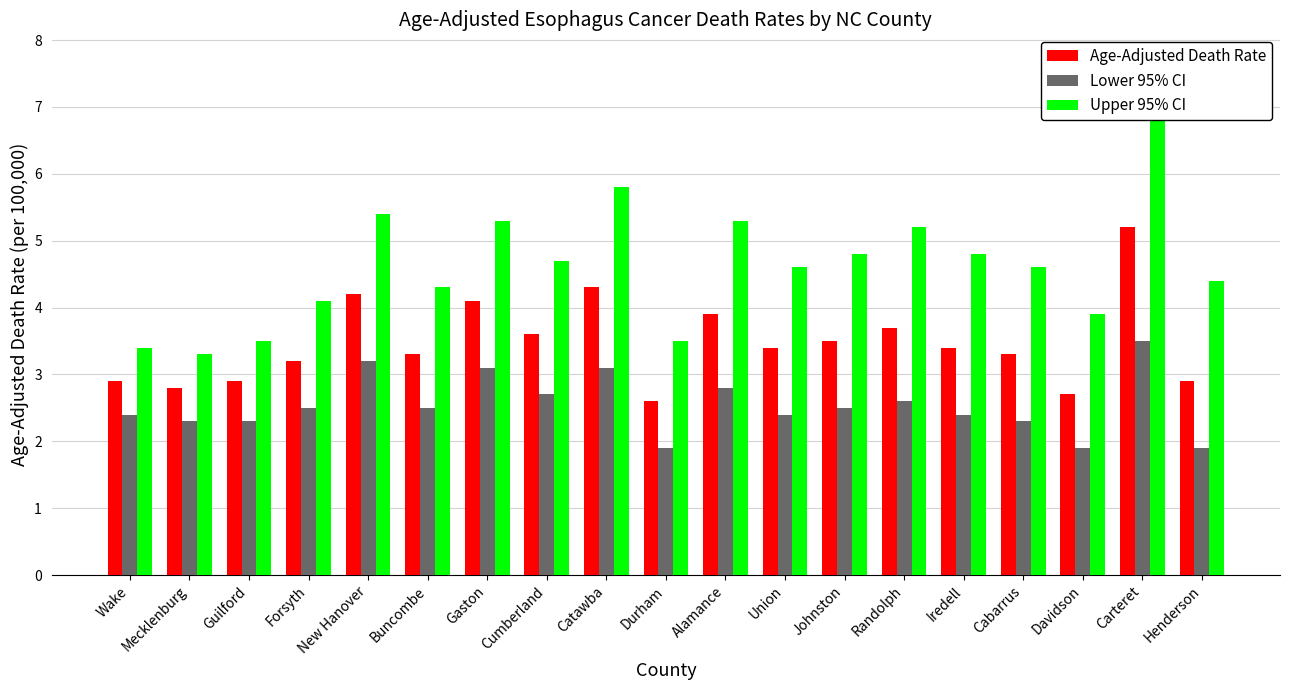

Reading left to right, list all the values displayed in this chart.

Age-Adjusted Death Rate: Wake=2.9	Mecklenburg=2.8	Guilford=2.9	Forsyth=3.2	New Hanover=4.2	Buncombe=3.3	Gaston=4.1	Cumberland=3.6	Catawba=4.3	Durham=2.6	Alamance=3.9	Union=3.4	Johnston=3.5	Randolph=3.7	Iredell=3.4	Cabarrus=3.3	Davidson=2.7	Carteret=5.2	Henderson=2.9
Lower 95% CI: Wake=2.4	Mecklenburg=2.3	Guilford=2.3	Forsyth=2.5	New Hanover=3.2	Buncombe=2.5	Gaston=3.1	Cumberland=2.7	Catawba=3.1	Durham=1.9	Alamance=2.8	Union=2.4	Johnston=2.5	Randolph=2.6	Iredell=2.4	Cabarrus=2.3	Davidson=1.9	Carteret=3.5	Henderson=1.9
Upper 95% CI: Wake=3.4	Mecklenburg=3.3	Guilford=3.5	Forsyth=4.1	New Hanover=5.4	Buncombe=4.3	Gaston=5.3	Cumberland=4.7	Catawba=5.8	Durham=3.5	Alamance=5.3	Union=4.6	Johnston=4.8	Randolph=5.2	Iredell=4.8	Cabarrus=4.6	Davidson=3.9	Carteret=7.7	Henderson=4.4